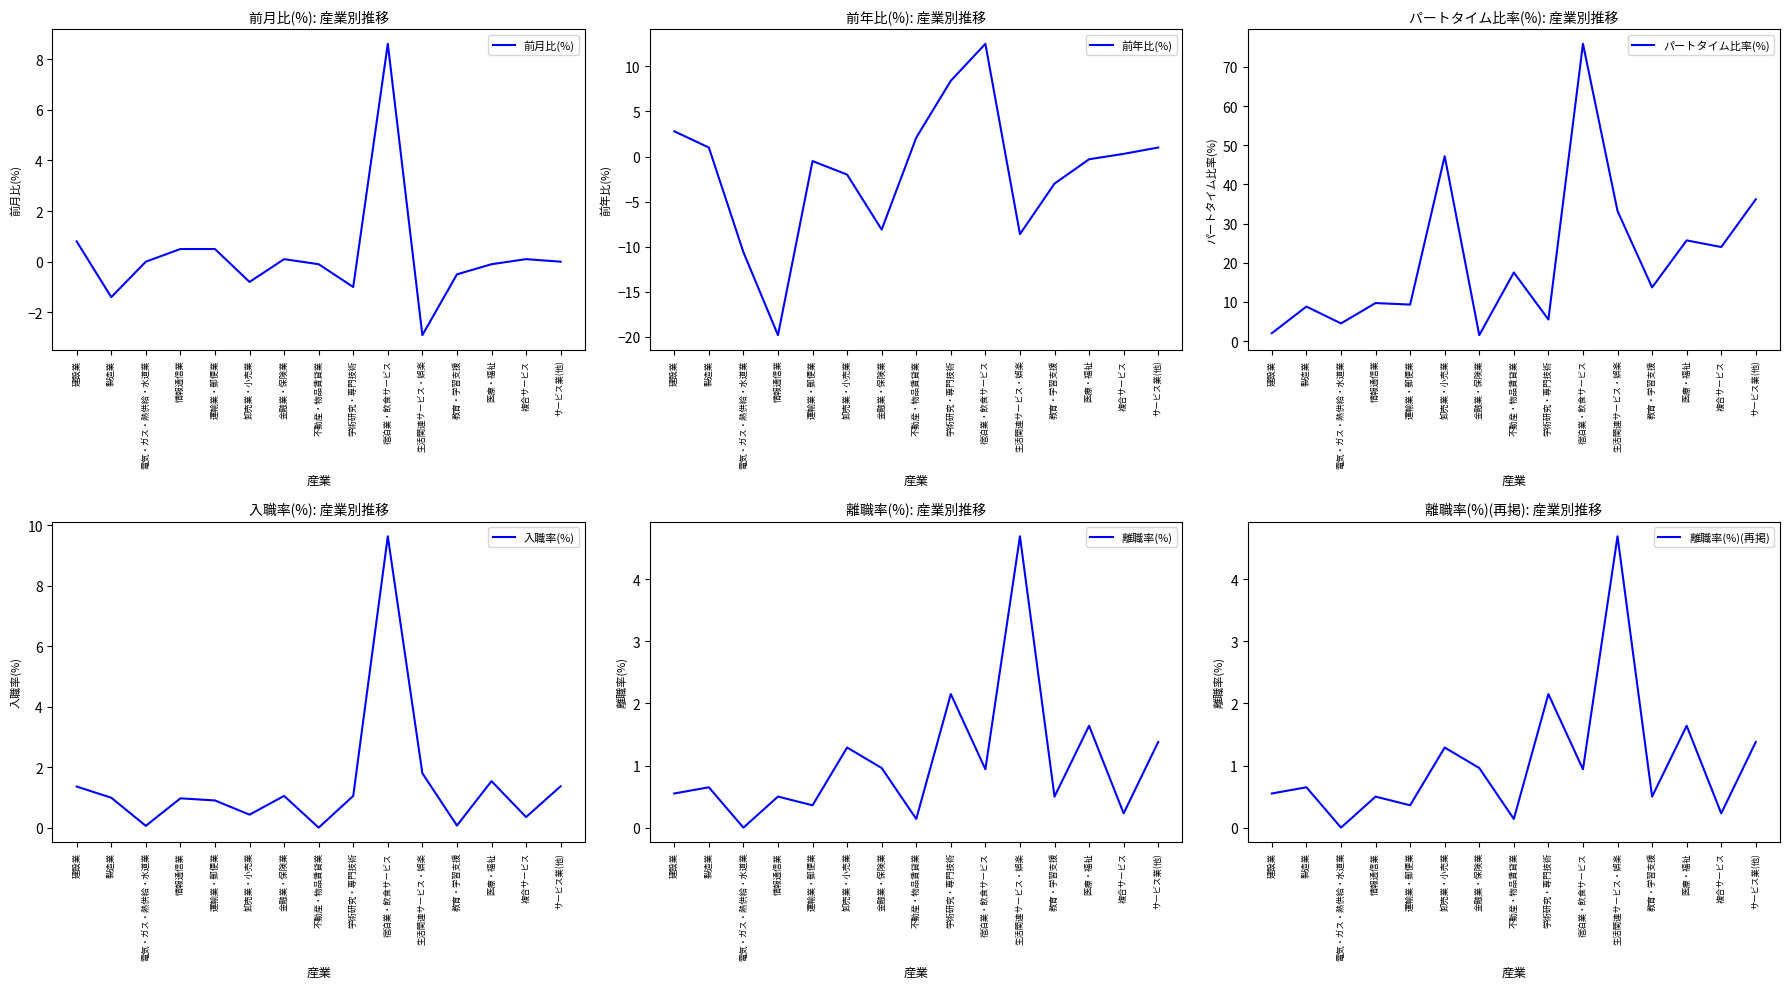

Is it true that 前年比(%) equals 1.5 at 建設業?

False